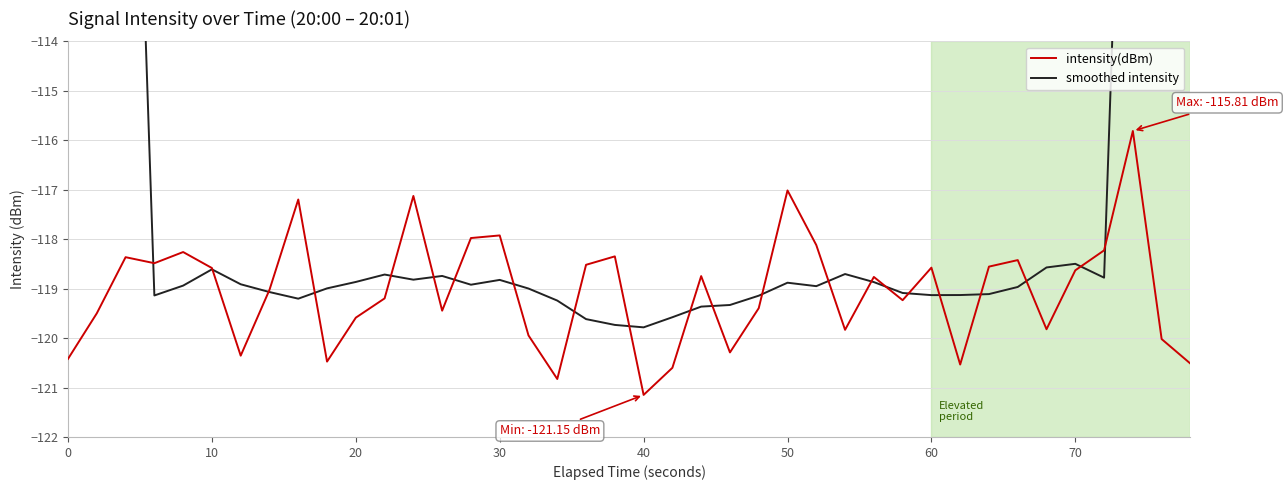

What is the maximum value for intensity(dBm)?

-115.8